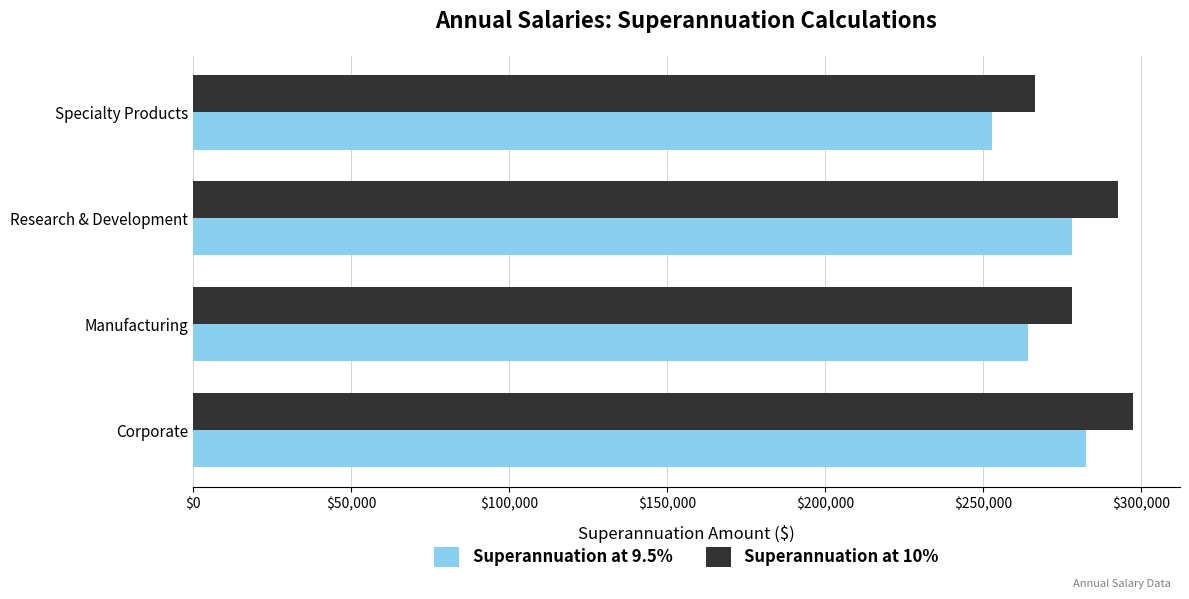

Which series has the largest total across all categories?

Superannuation at 10%